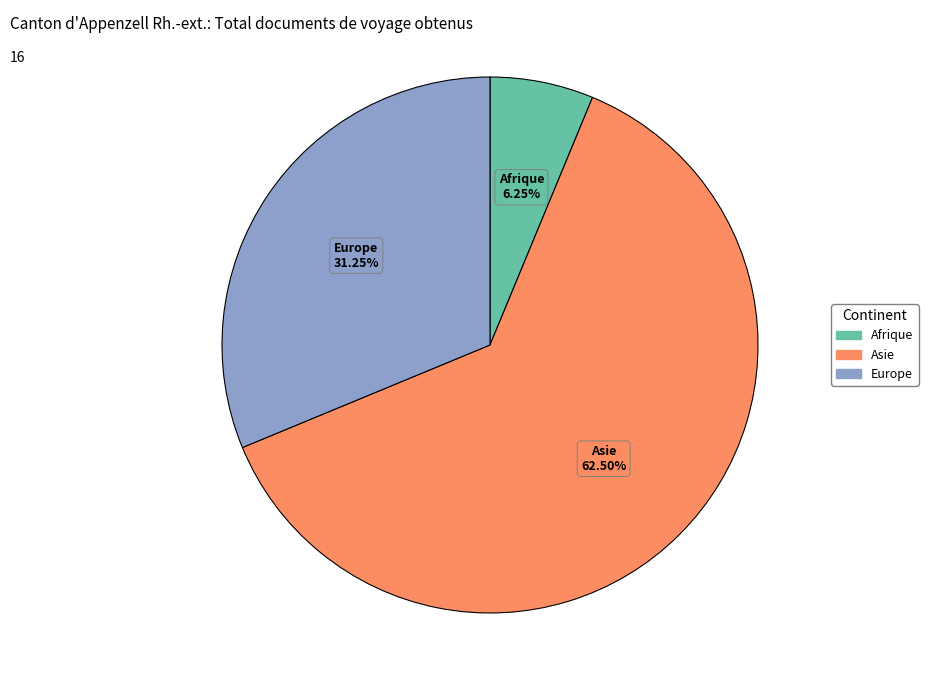

Count the number of slices in the pie.

3